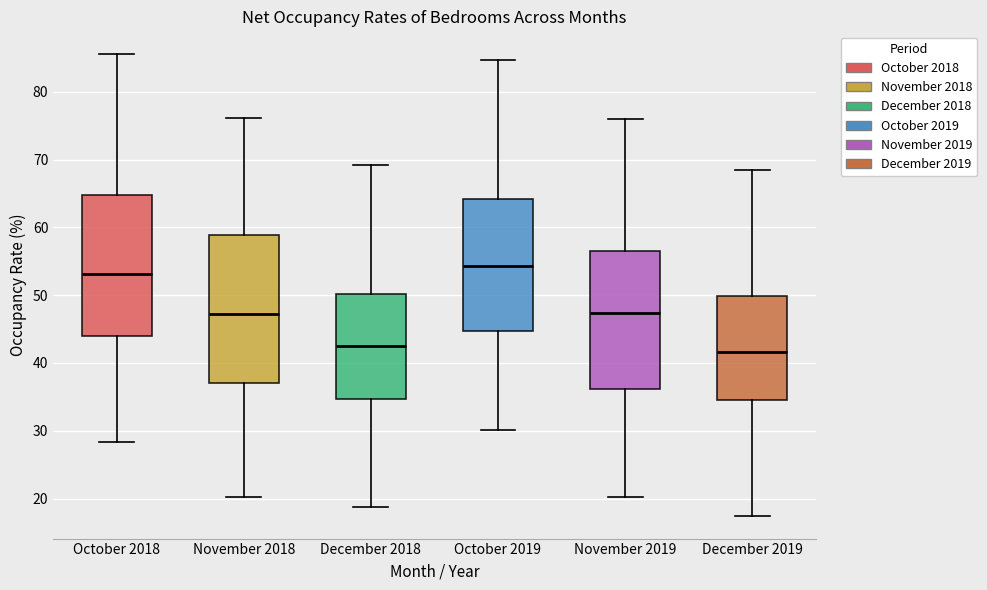

Reading left to right, read every box against the y-axis: the position of its median line, the range the box covers, and the ends of its whiskers. The values are not printed on the chart, so give them approximately, as read against the axis.

October 2018: median 53, box 44 to 65, whiskers 28 to 86
November 2018: median 47, box 37 to 59, whiskers 20 to 76
December 2018: median 43, box 35 to 50, whiskers 19 to 69
October 2019: median 54, box 45 to 64, whiskers 30 to 85
November 2019: median 47, box 36 to 57, whiskers 20 to 76
December 2019: median 42, box 35 to 50, whiskers 18 to 68